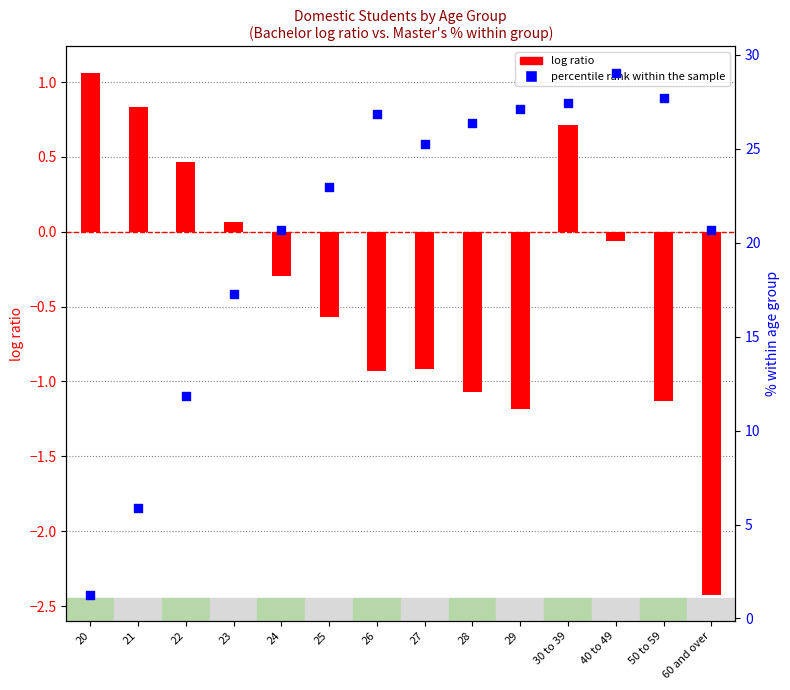

At which category is the sum across all series the highest?

40 to 49